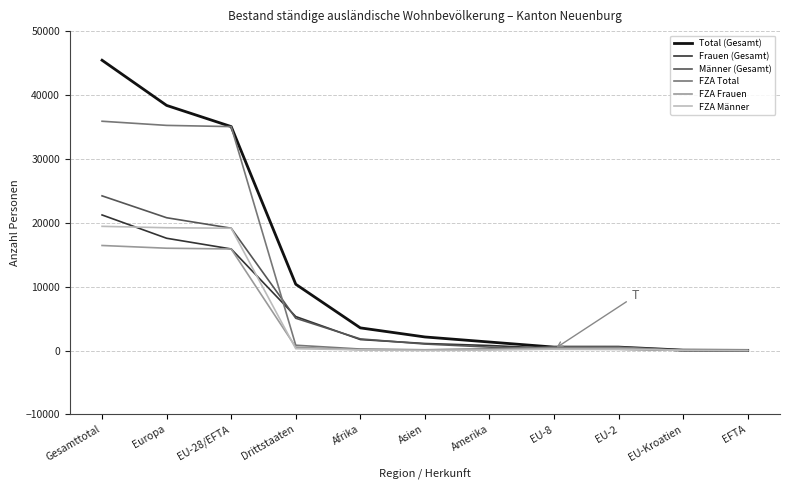

Between EU-28/EFTA and EU-Kroatien, which series saw the biggest shift?

Total (Gesamt)